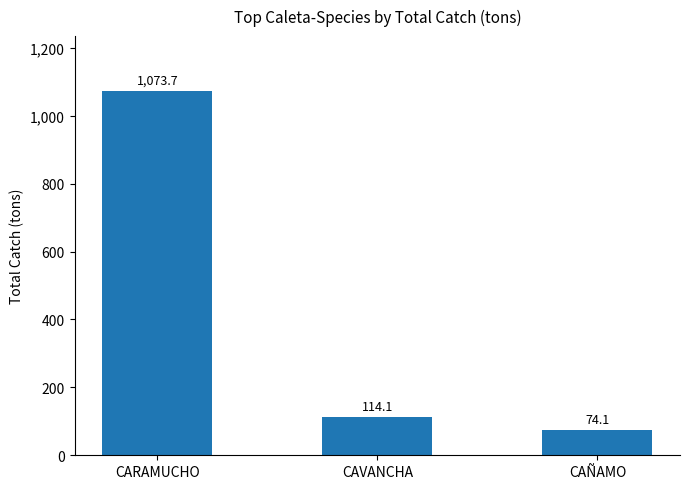

Reading left to right, extract all data points from this chart.

1073.7	114.1	74.1